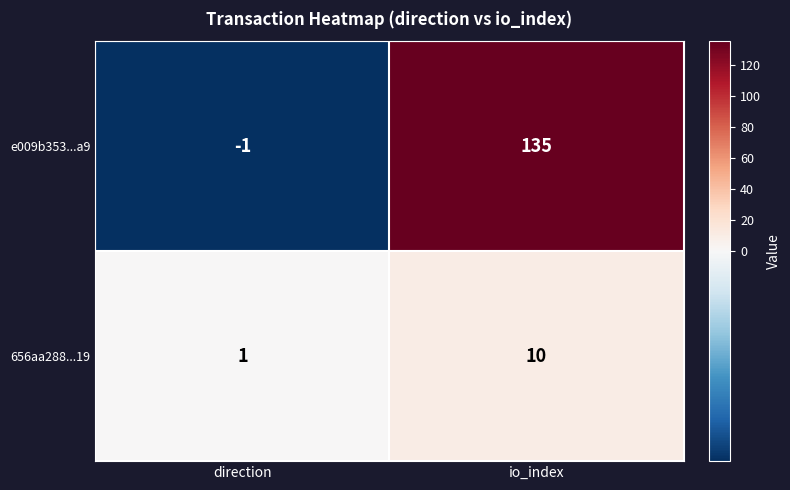

At which category does the chart reach its minimum across all series?

direction